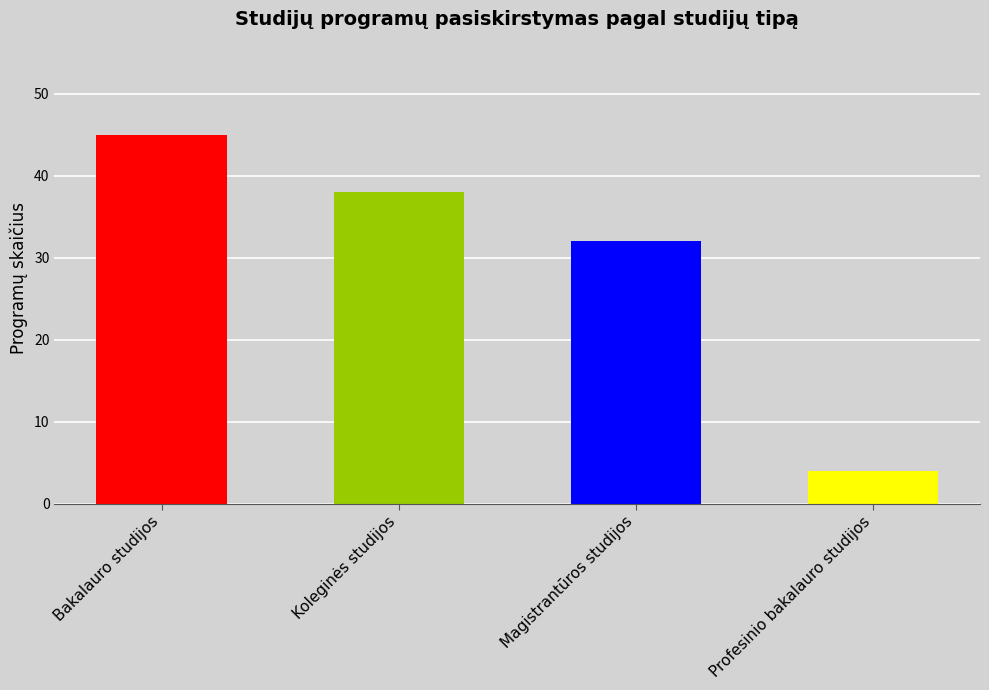

Reading left to right, what are all the values shown in this chart?

45	38	32	4